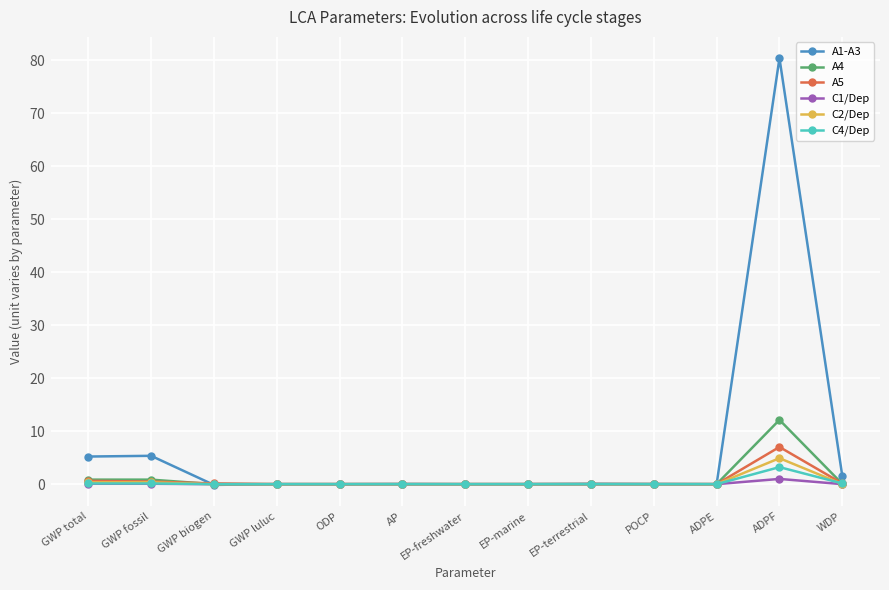

Is this an area chart (filled region under the line)?

No